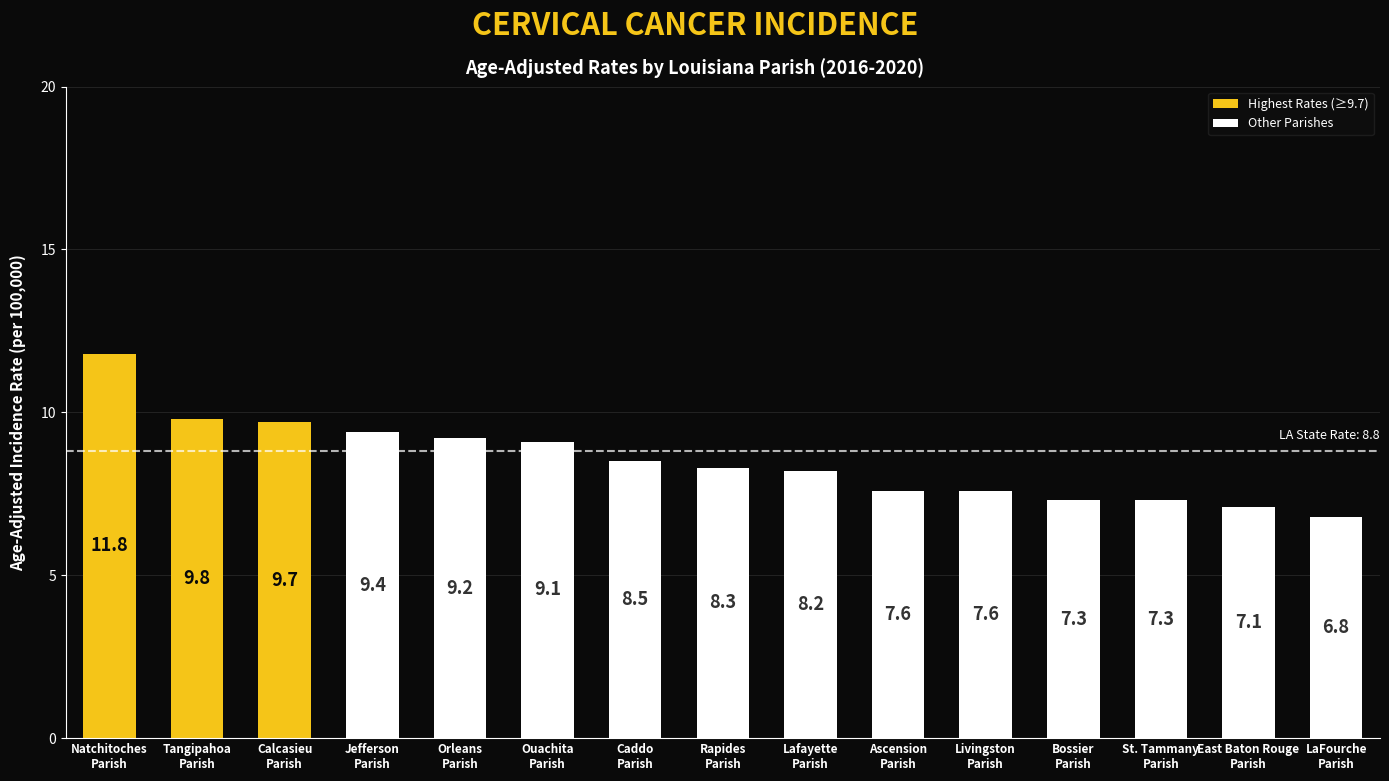

What is the maximum value shown in the chart?

11.8